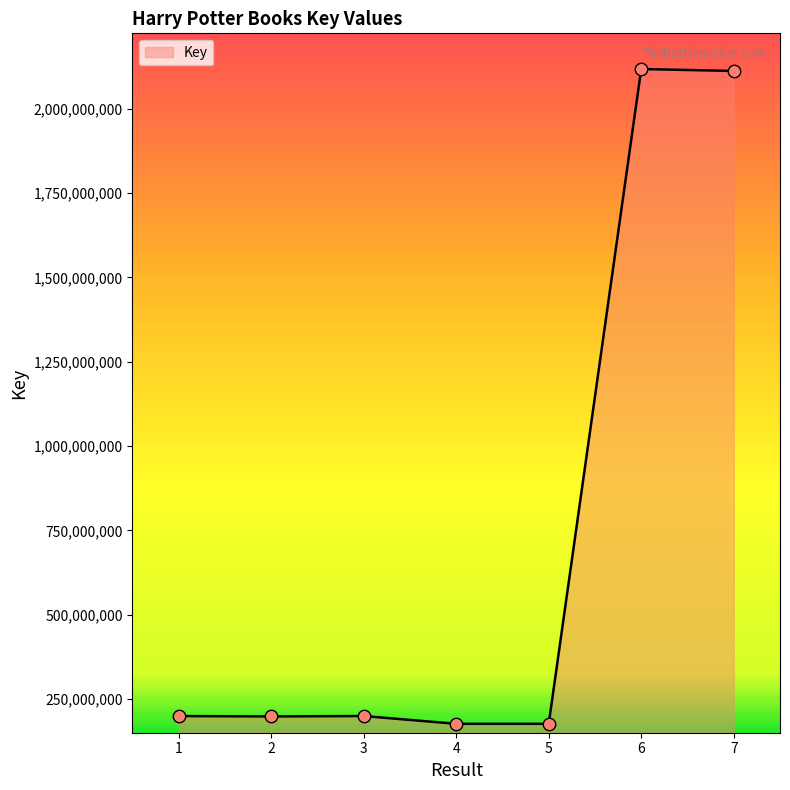

Between 6 and 1, which is larger?

6